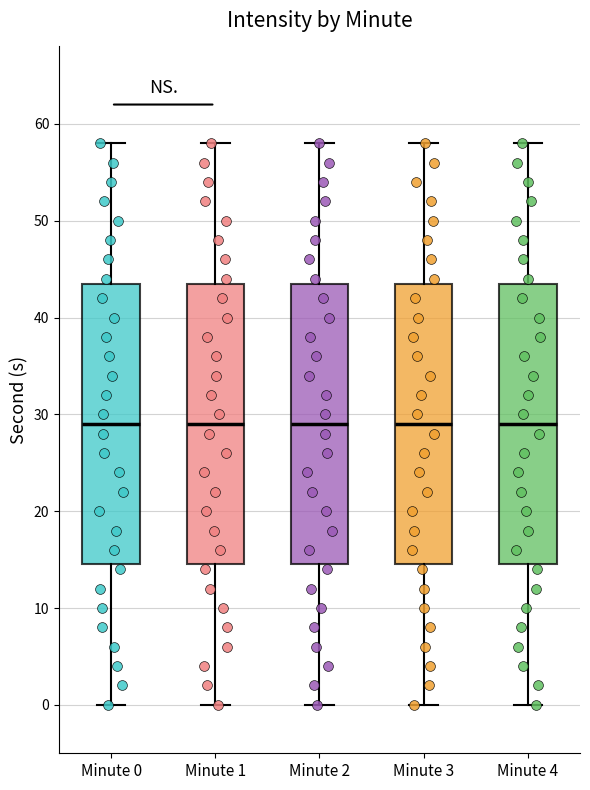

Reading left to right, transcribe this box plot: for each box, give where its median line is, the range the box spans, and where its two whiskers end, as read against the y-axis. The values are not printed on the chart, so give them approximately, as read against the axis.

Minute 0: median 29, box 15 to 44, whiskers 0 to 58
Minute 1: median 29, box 15 to 44, whiskers 0 to 58
Minute 2: median 29, box 15 to 44, whiskers 0 to 58
Minute 3: median 29, box 15 to 44, whiskers 0 to 58
Minute 4: median 29, box 15 to 44, whiskers 0 to 58